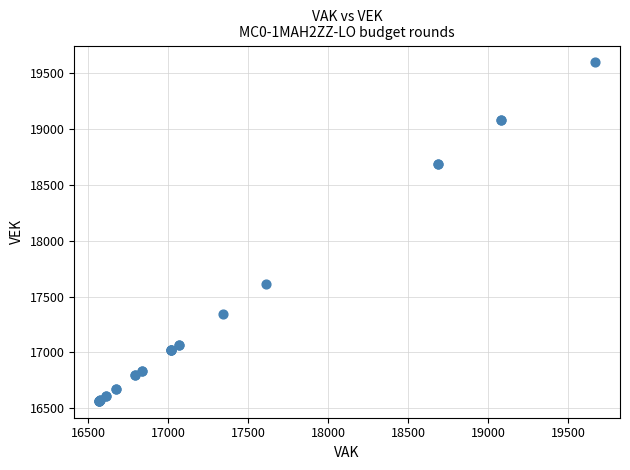

What Y value in the scatter plot is closest to 18081?

17609